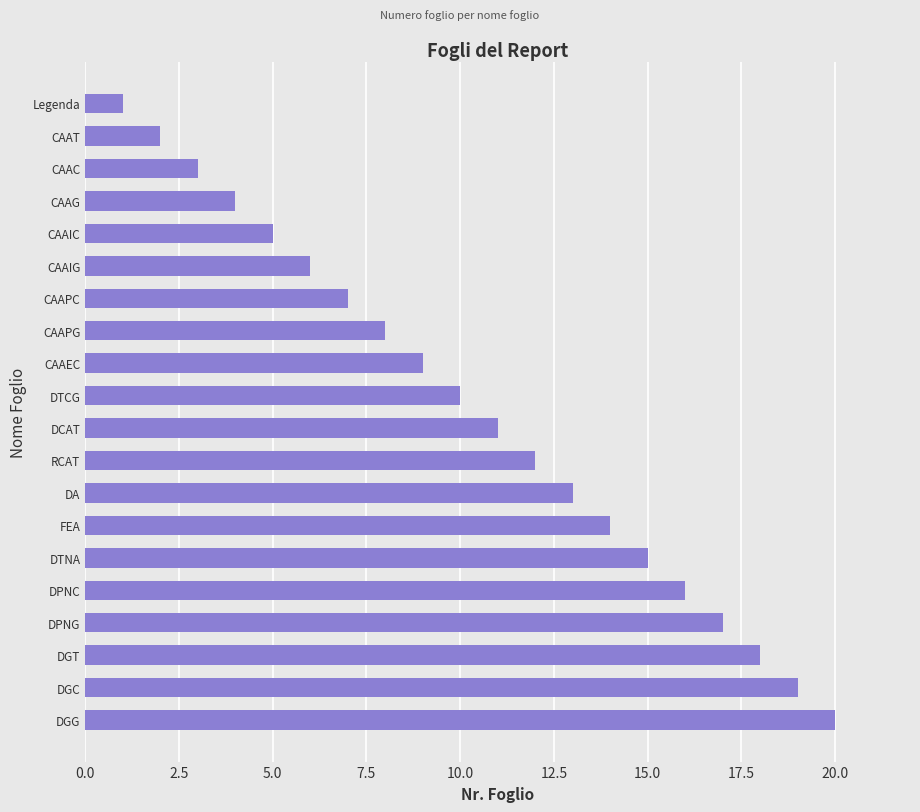

What is the sum of all values?

210